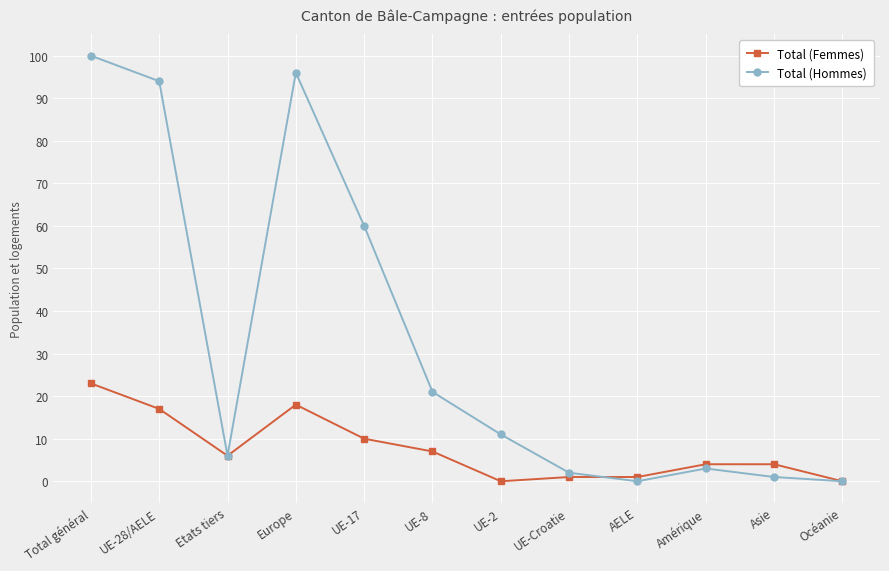

Reading right to left, extract all data points from this chart.

Total (Femmes): 0	4	4	1	1	0	7	10	18	6	17	23
Total (Hommes): 0	1	3	0	2	11	21	60	96	6	94	100